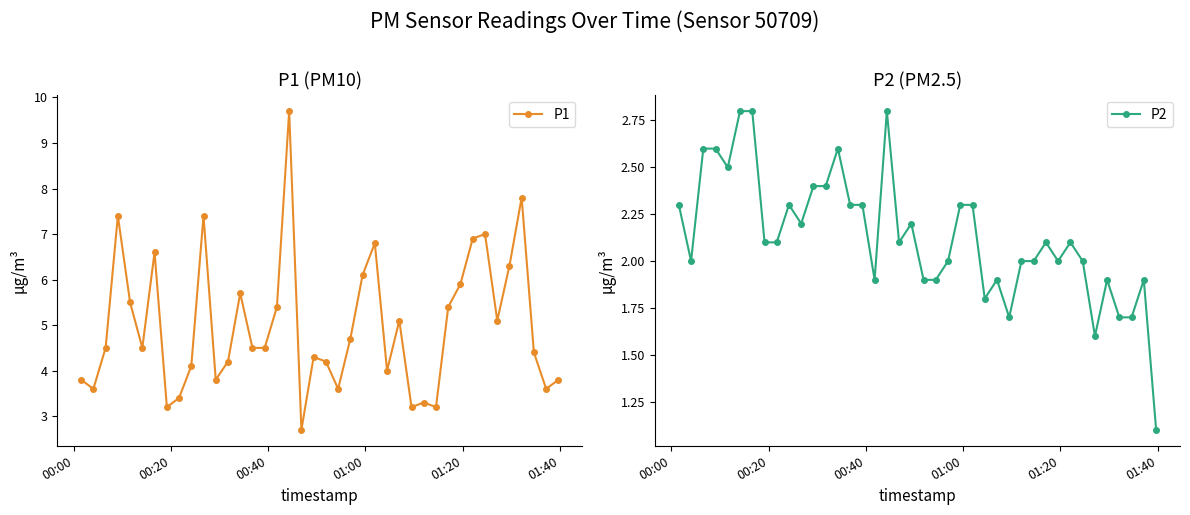

At how many categories does at least one series exceed 6?

10